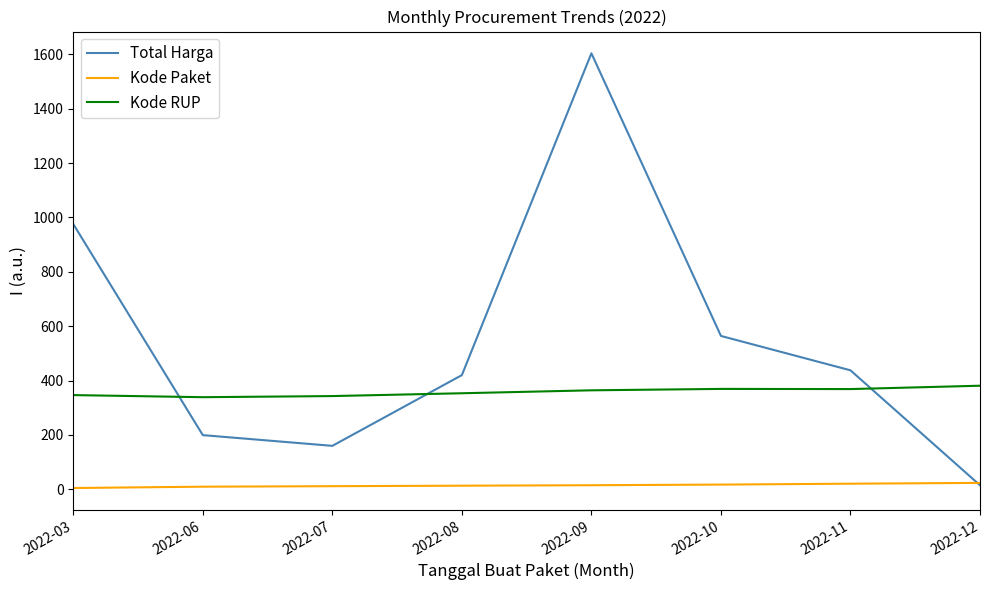

Does the chart have visible grid lines?

No